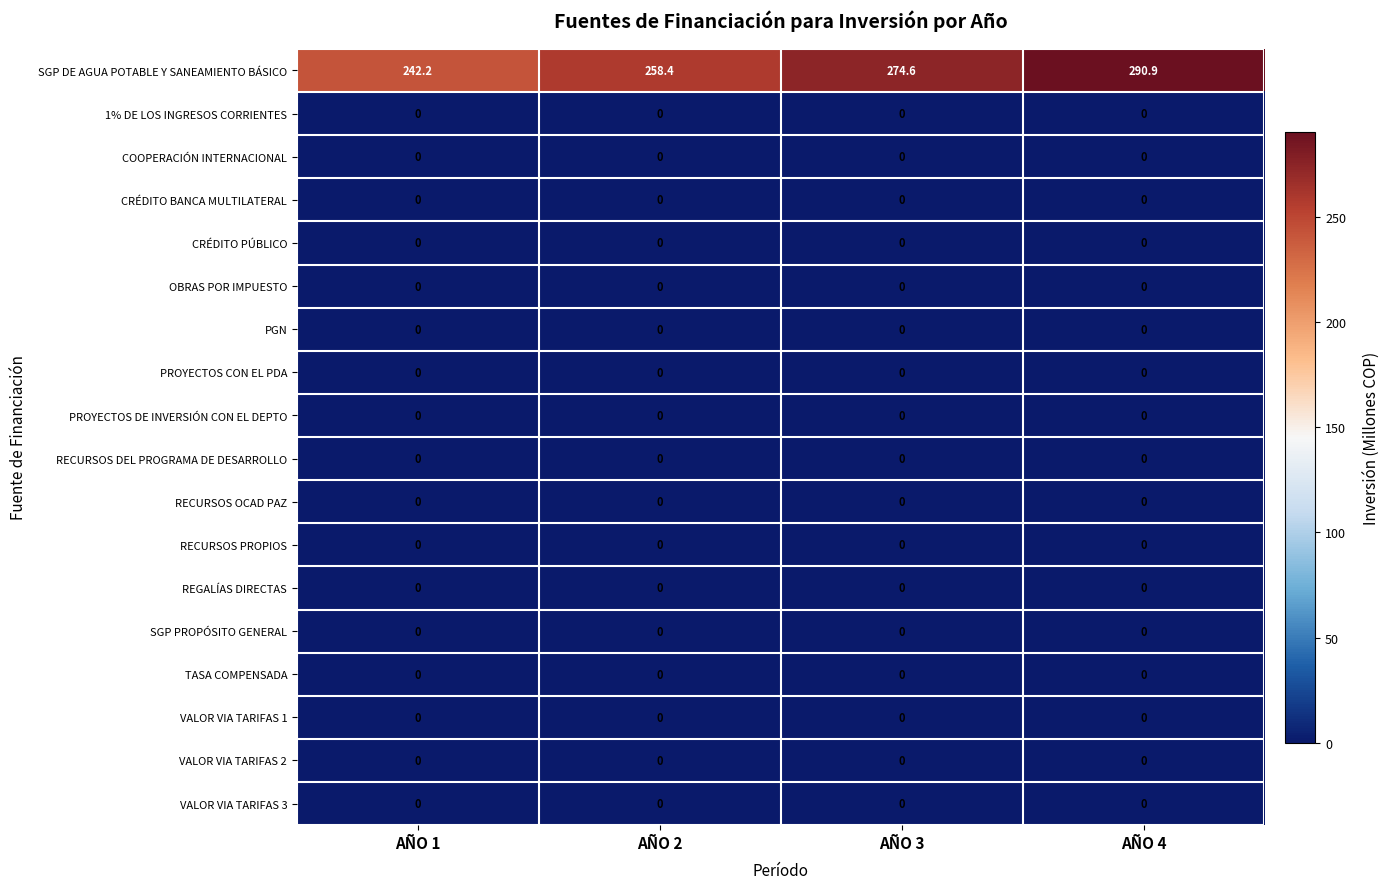

What is the total value across all series at AÑO 1?

242.2